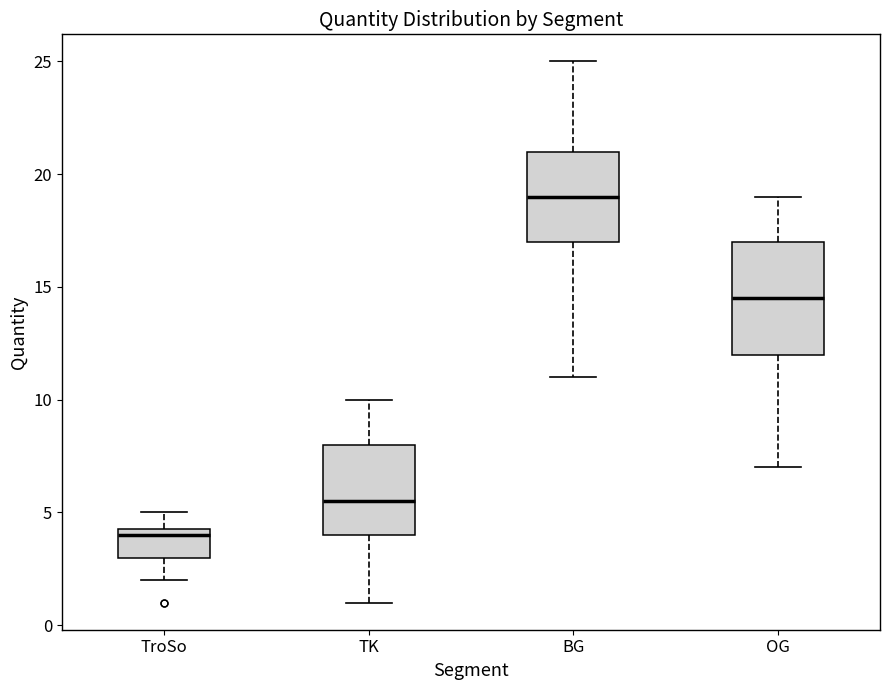

Comparing the boxes themselves (not the whiskers), which one is the tallest?

OG